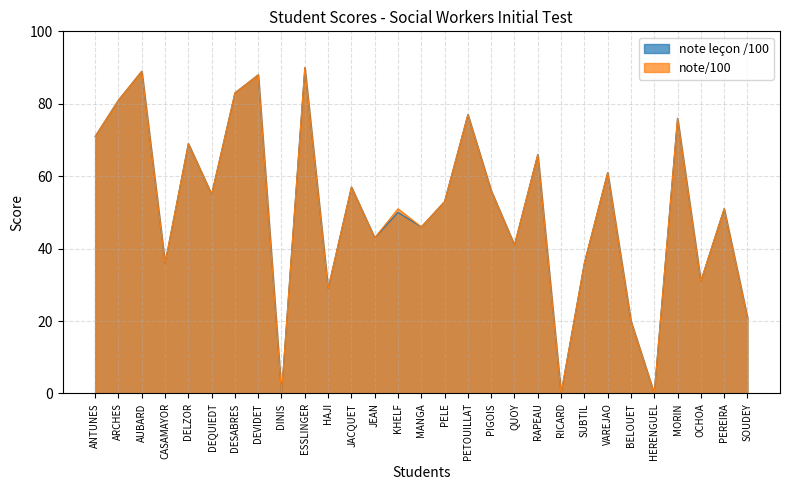

Which series changed the most between CASAMAYOR and HERENGUEL?

note leçon /100